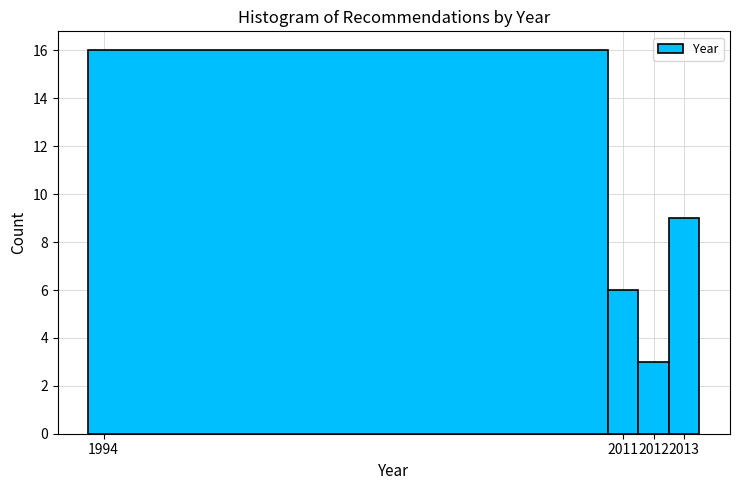

Over which range of the x-axis is the bar tallest?

1993.5 to 2010.5